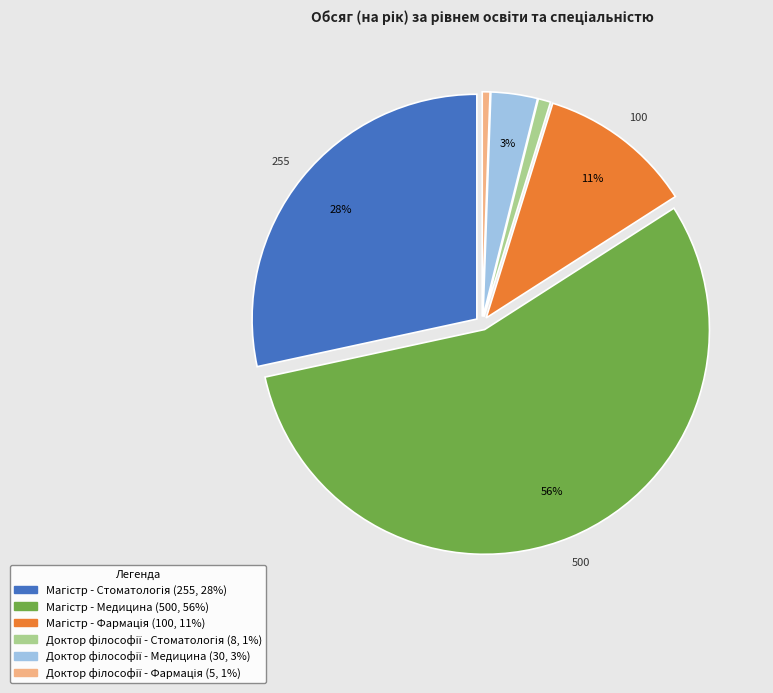

To the nearest percent, what is the average slice percentage?

17%